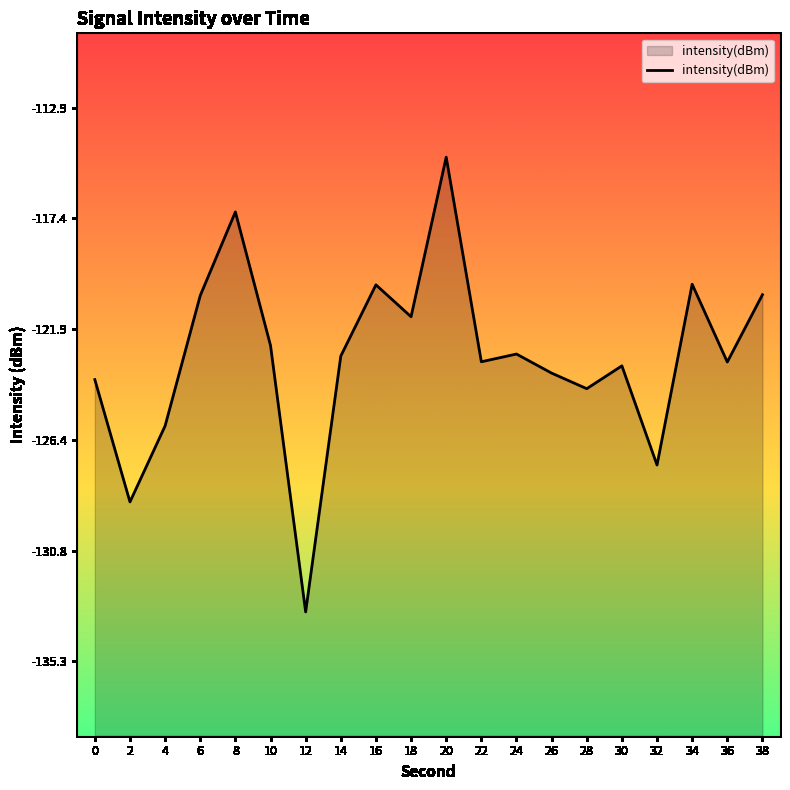

At which category does the chart reach its peak across all series?

20